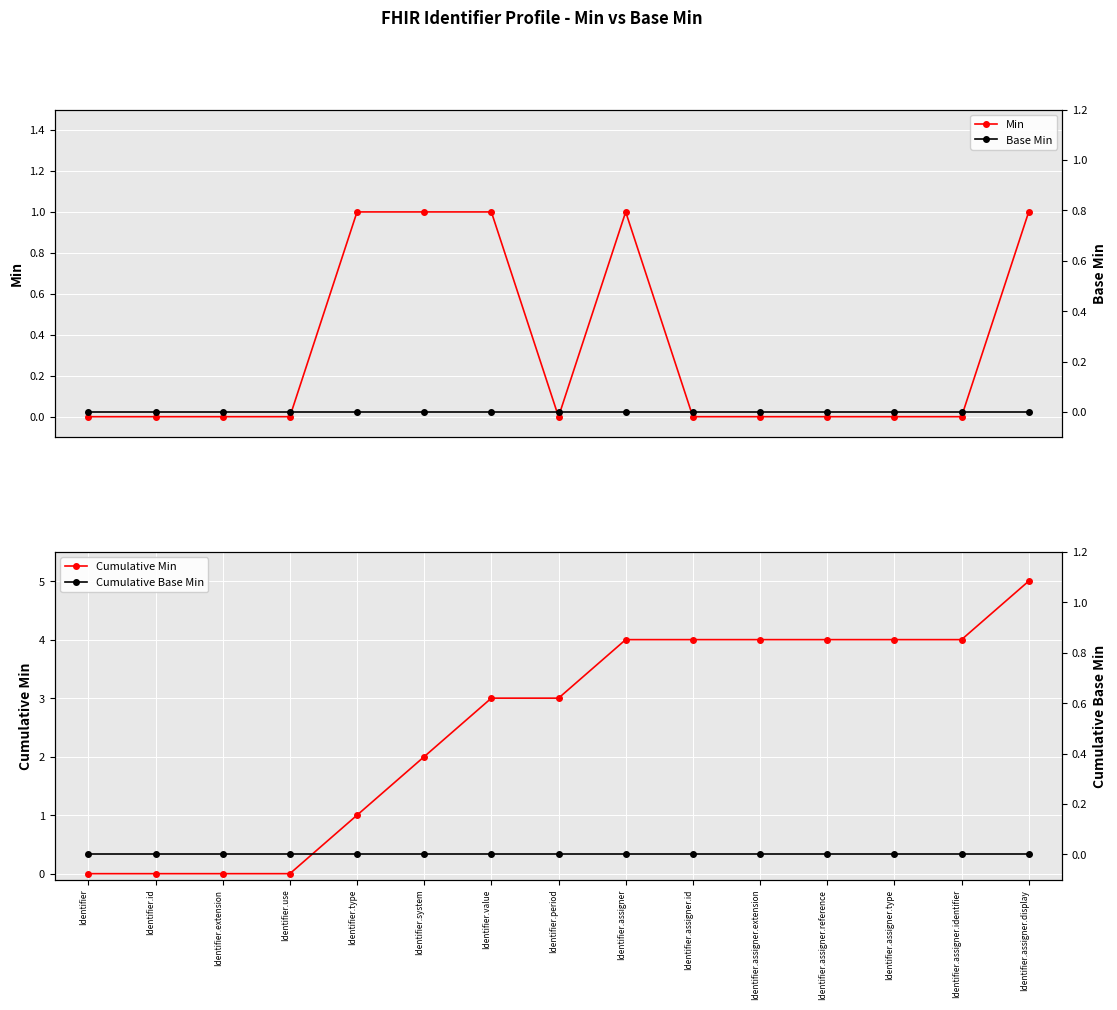

Rank the categories by Cumulative Base Min value from lowest to highest.

Identifier, Identifier.id, Identifier.extension, Identifier.use, Identifier.type, Identifier.system, Identifier.value, Identifier.period, Identifier.assigner, Identifier.assigner.id, Identifier.assigner.extension, Identifier.assigner.reference, Identifier.assigner.type, Identifier.assigner.identifier, Identifier.assigner.display